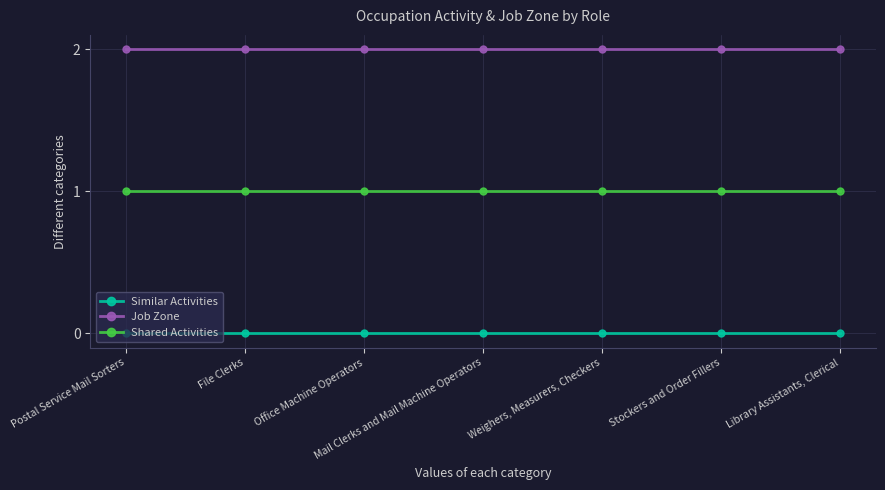

True or false: Shared Activities and Job Zone cross at least once.

False